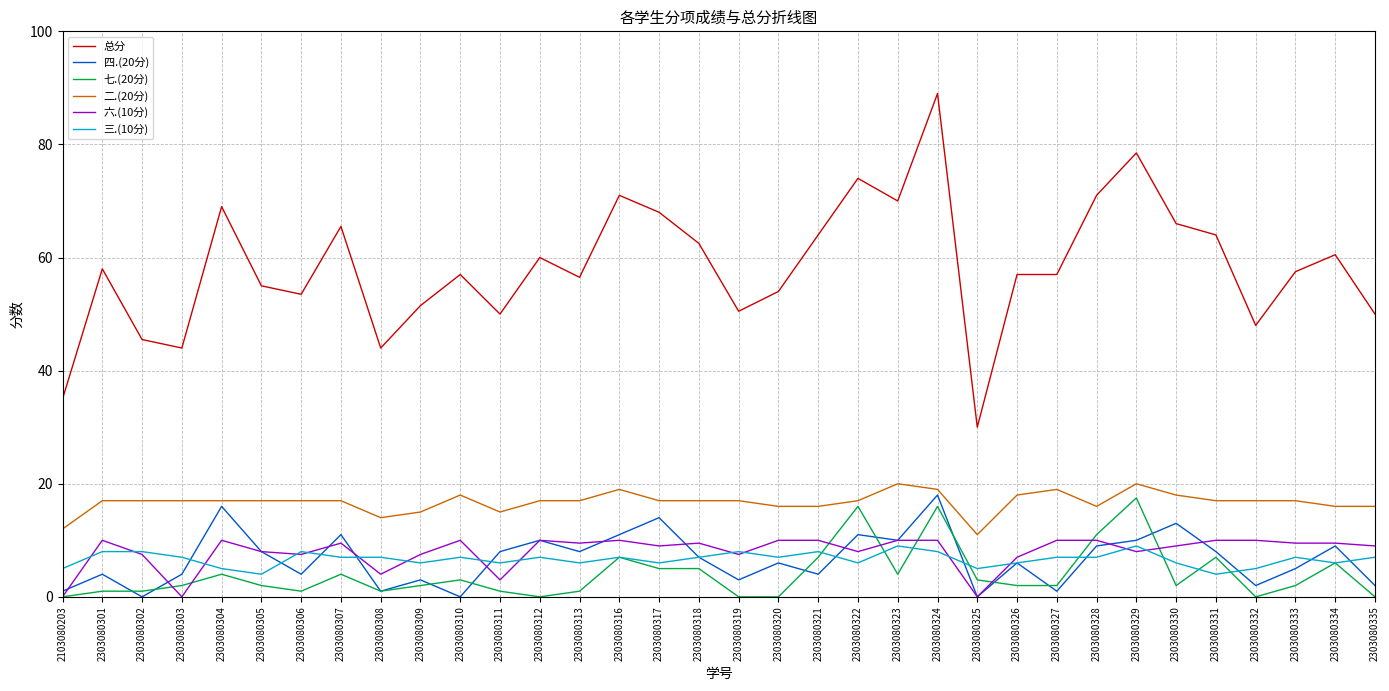

At which category does the chart reach its peak across all series?

2303080324